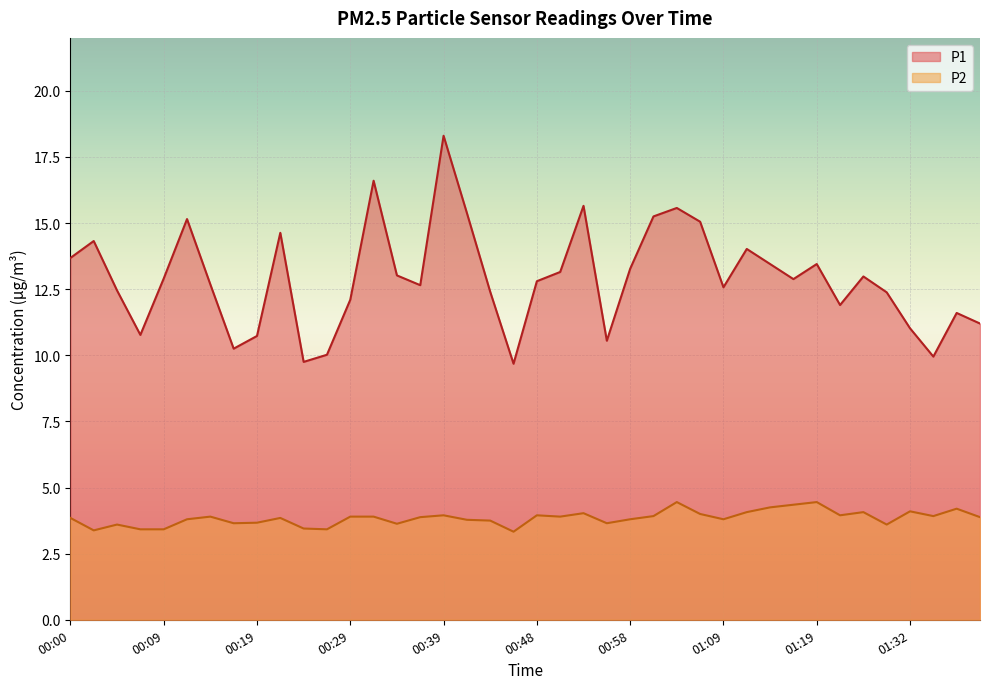

How many data points in P1 are less than 12?

12